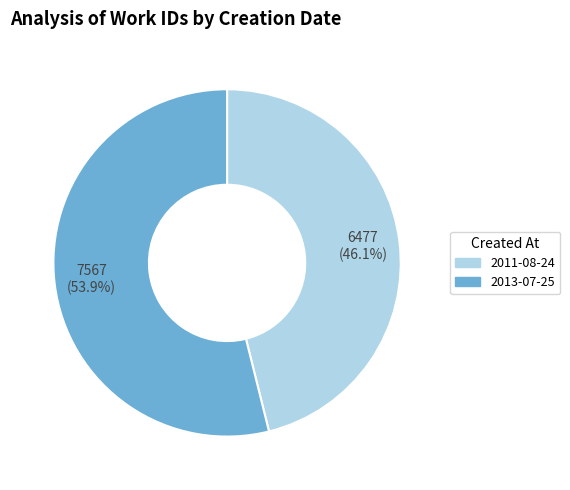

What is the ratio of the value at 2013-07-25 to the value at 2011-08-24?

1.2